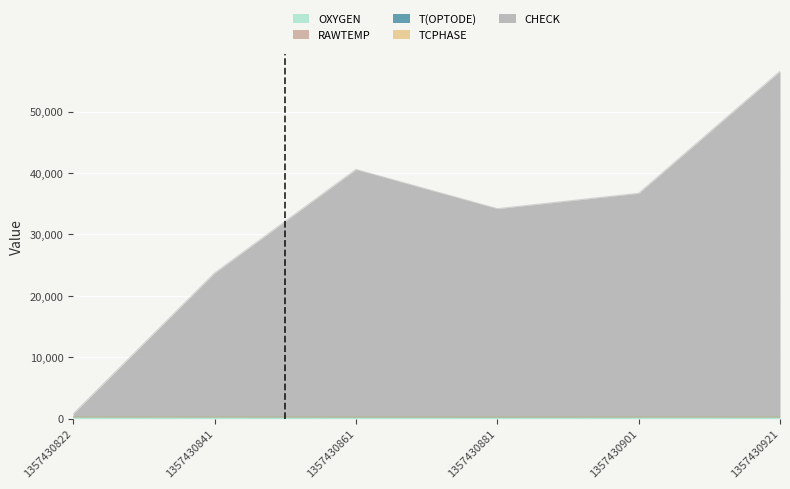

Which series has the widest spread of values?

CHECK